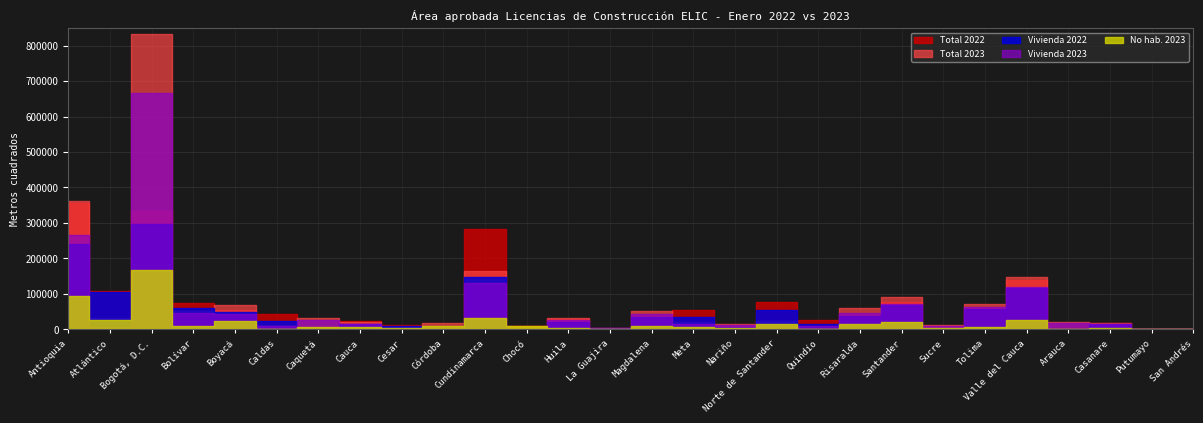

What is the value of the Total 2023 point at the 2nd from the left?

32294